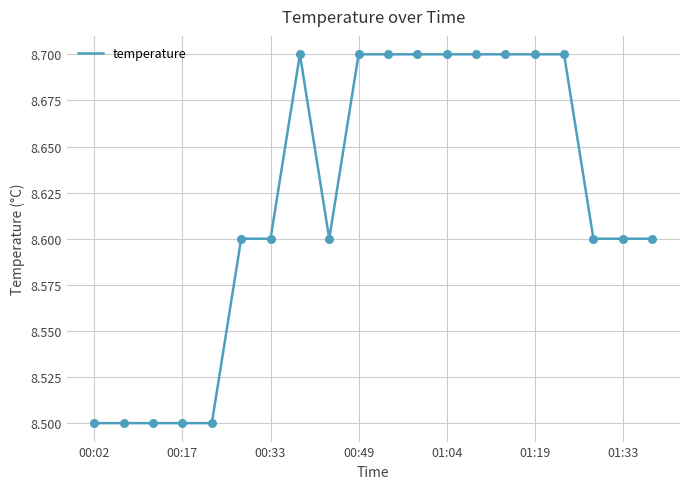

What is the smallest value displayed?

8.5